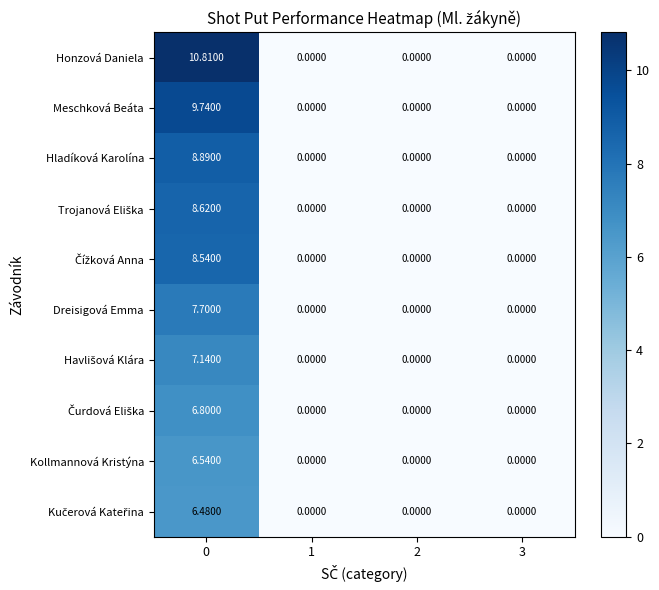

Which series has the widest spread of values?

Honzová Daniela